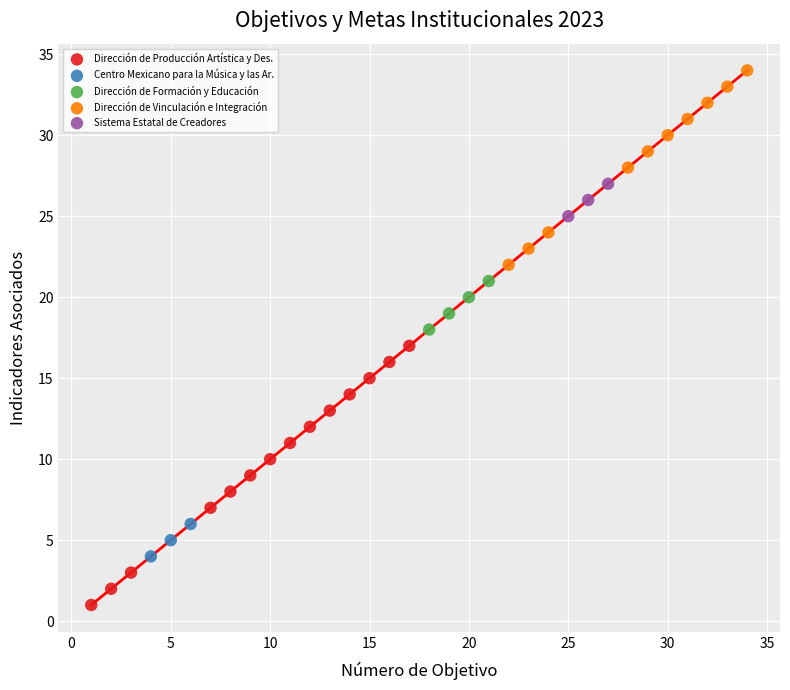

Which series contains the highest Y value?

Dirección de Vinculación e Integración